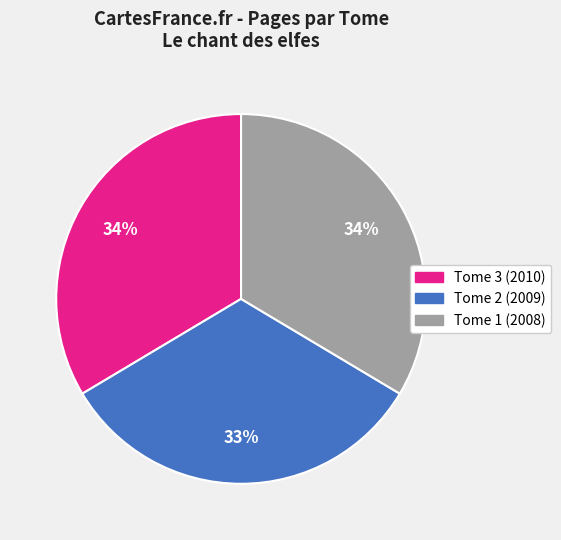

Do Tome 2 (2009) and Tome 1 (2008) together represent more than half of the pie?

Yes